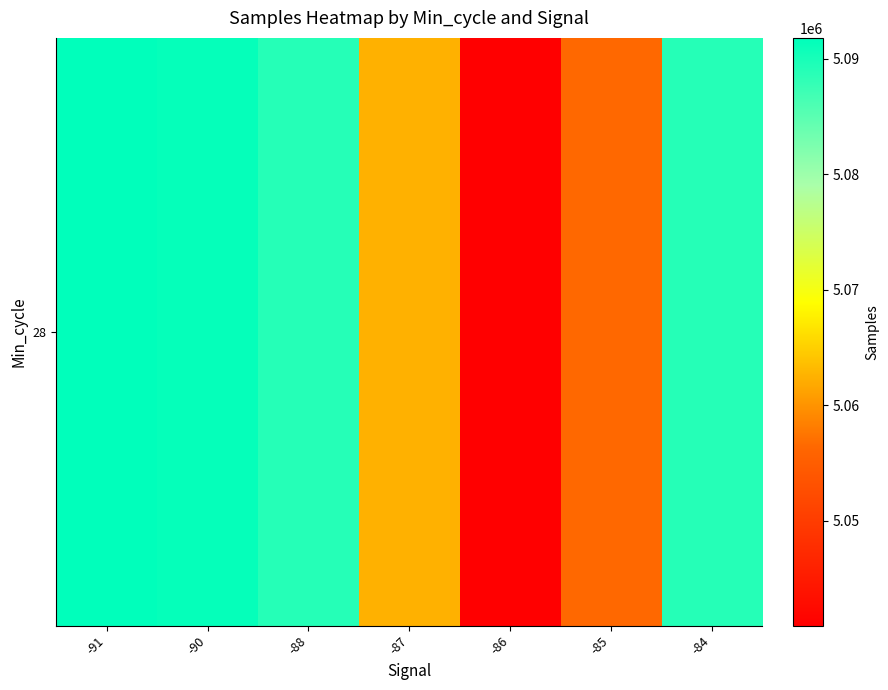

Rank the categories by value from lowest to highest.

-86, -85, -87, -88, -84, -90, -91